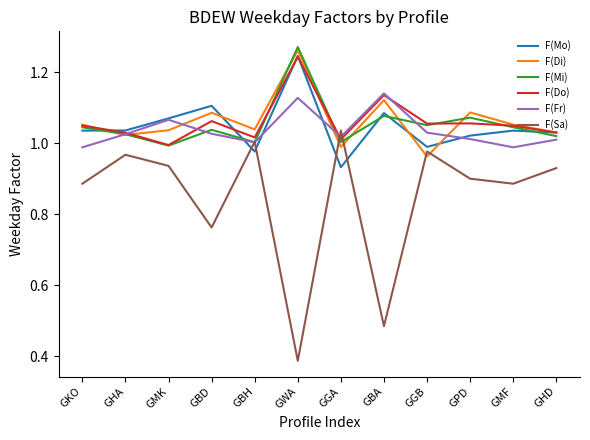

Between GBA and GMF, which series saw the biggest shift?

F(Sa)